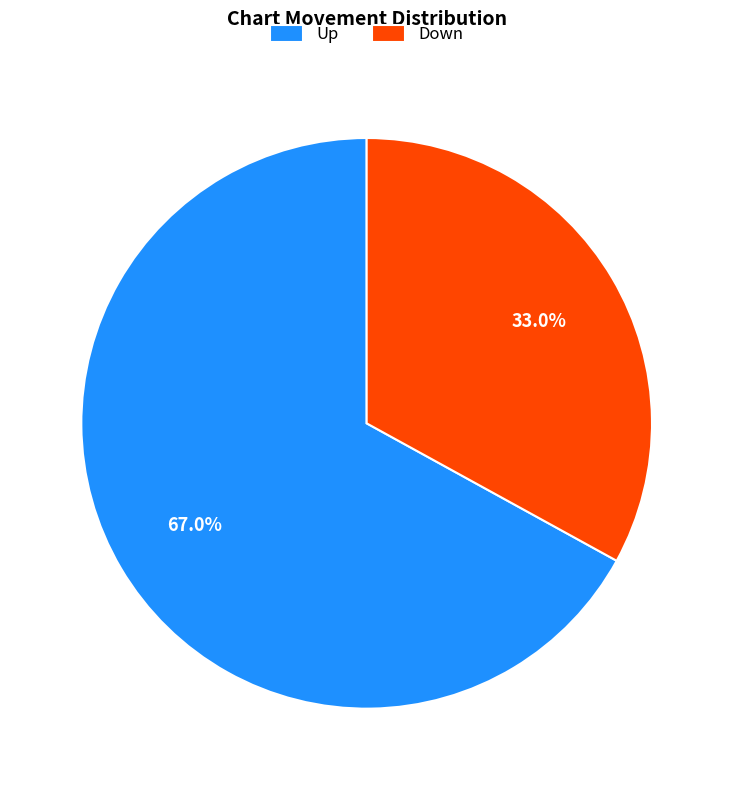

How many slices are in this pie chart?

2